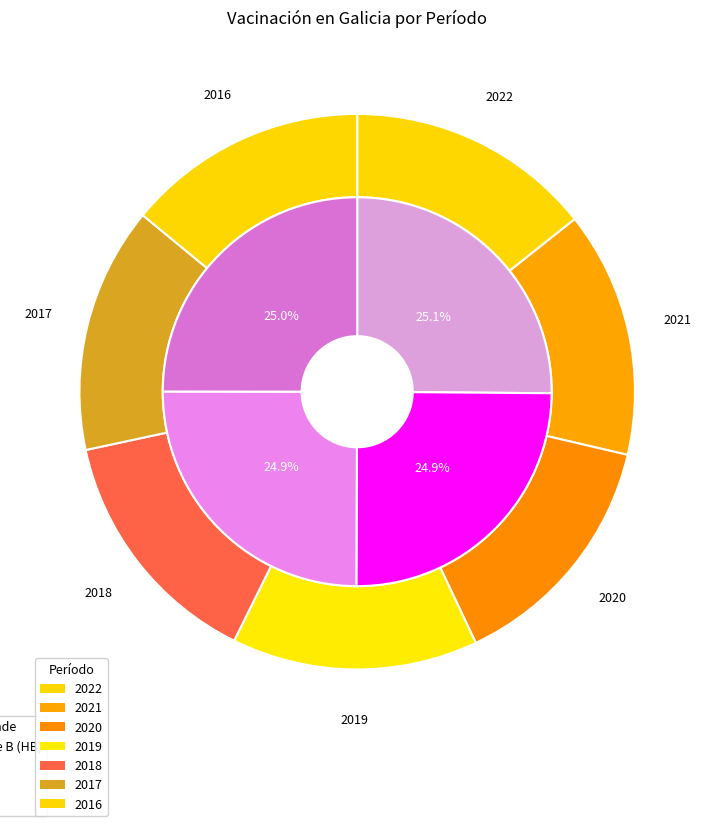

How many segments does this pie chart have?

7